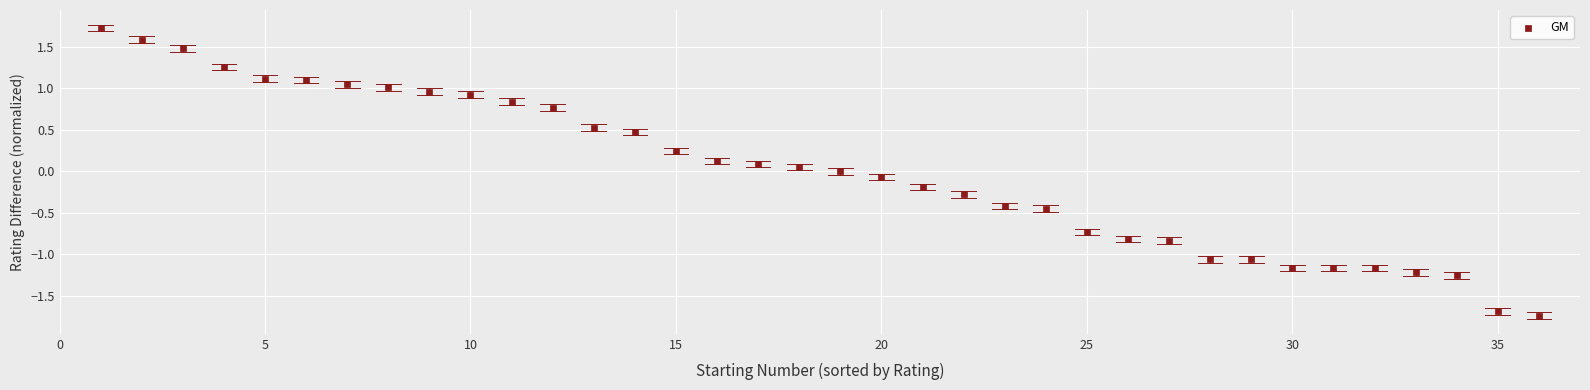

What is the range of Y values (max minus min)?

3.5